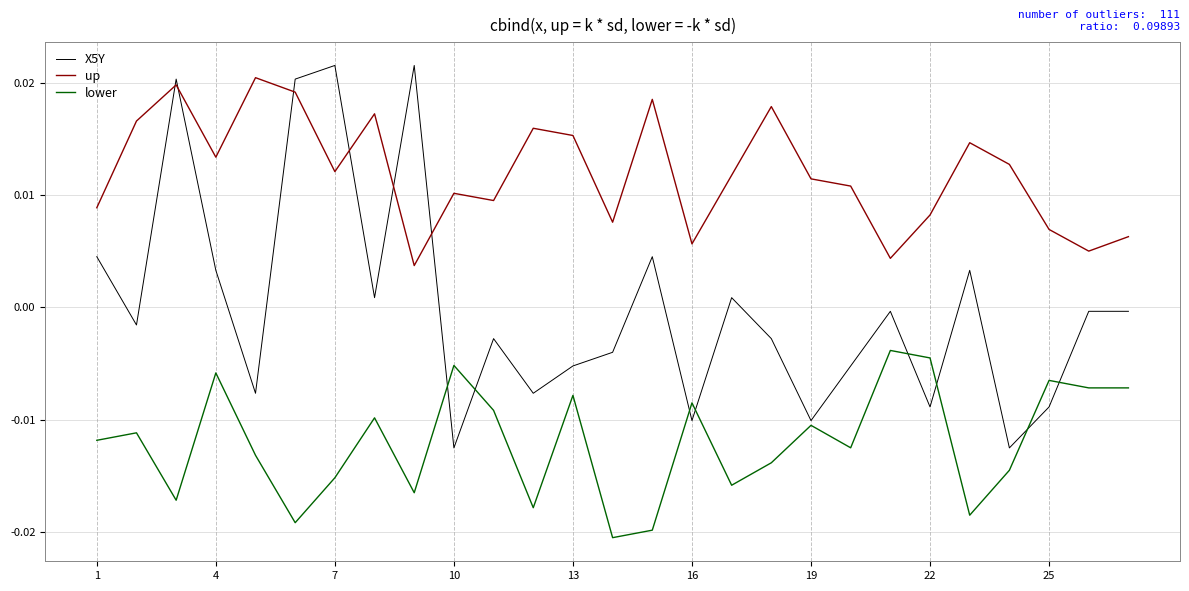

Which series has the widest spread of values?

X5Y